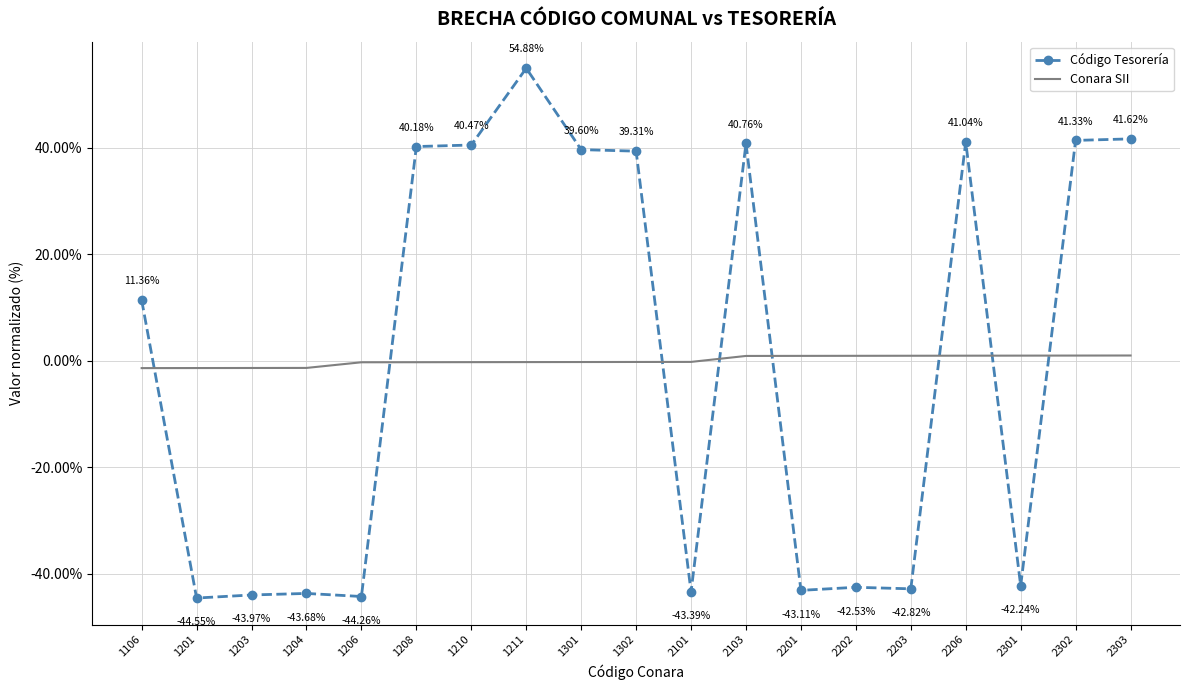

True or false: Código Tesorería and Conara SII intersect in this chart.

True